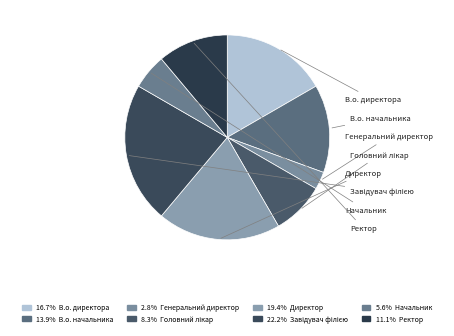

Rank the categories by value from highest to lowest.

Завідувач філією, Директор, В.о. директора, В.о. начальника, Ректор, Головний лікар, Начальник, Генеральний директор